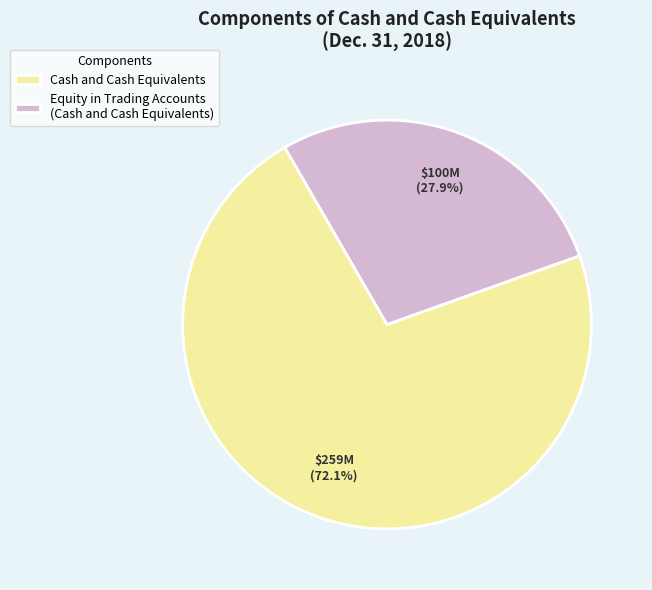

Is the sum of Cash and Cash Equivalents and Equity in Trading Accounts (Cash and Cash Equivalents) greater than half?

Yes